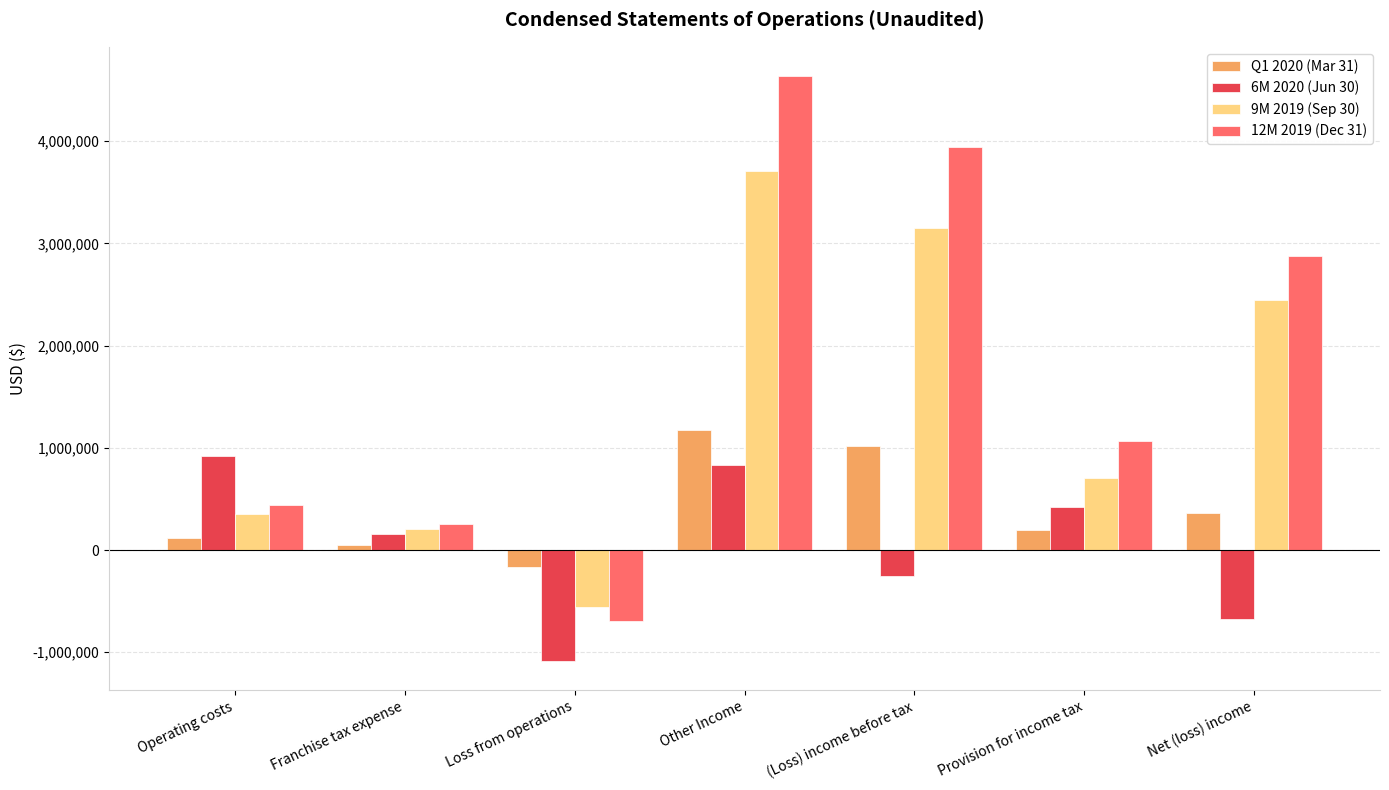

Reading left to right, what are all the values shown in this chart?

Q1 2020 (Mar 31): Operating costs=114179	Franchise tax expense=50000	Loss from operations=-164179	Other Income=1179253	(Loss) income before tax=1015074	Provision for income tax=199916	Net (loss) income=365235
6M 2020 (Jun 30): Operating costs=924742	Franchise tax expense=158794	Loss from operations=-1083536	Other Income=832809	(Loss) income before tax=-250727	Provision for income tax=420868	Net (loss) income=-671595
9M 2019 (Sep 30): Operating costs=351396	Franchise tax expense=207540	Loss from operations=-558936	Other Income=3710334	(Loss) income before tax=3151398	Provision for income tax=703055	Net (loss) income=2448343
12M 2019 (Dec 31): Operating costs=439017	Franchise tax expense=257540	Loss from operations=-696557	Other Income=4638361	(Loss) income before tax=3941804	Provision for income tax=1068915	Net (loss) income=2872889